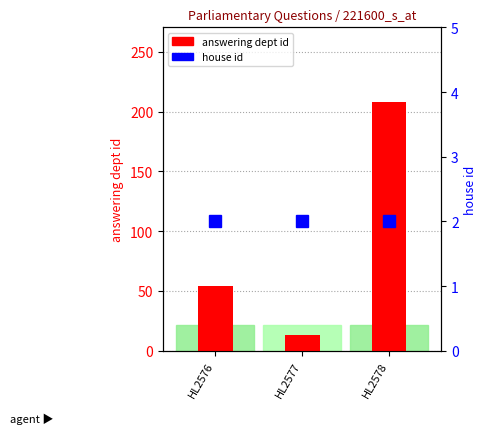

What is the difference between the highest and lowest values at HL2577?

11